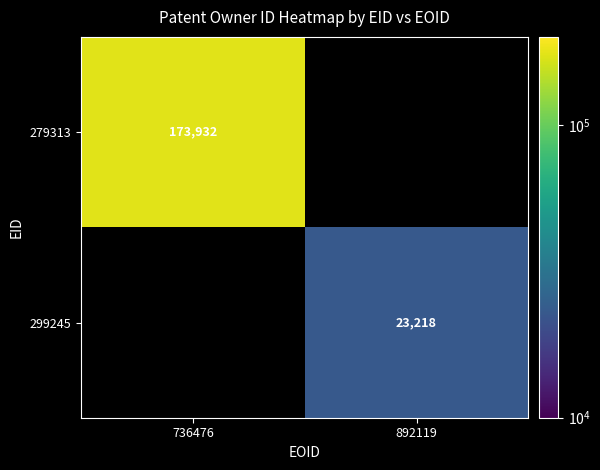

What is the greatest value displayed?

173932.0